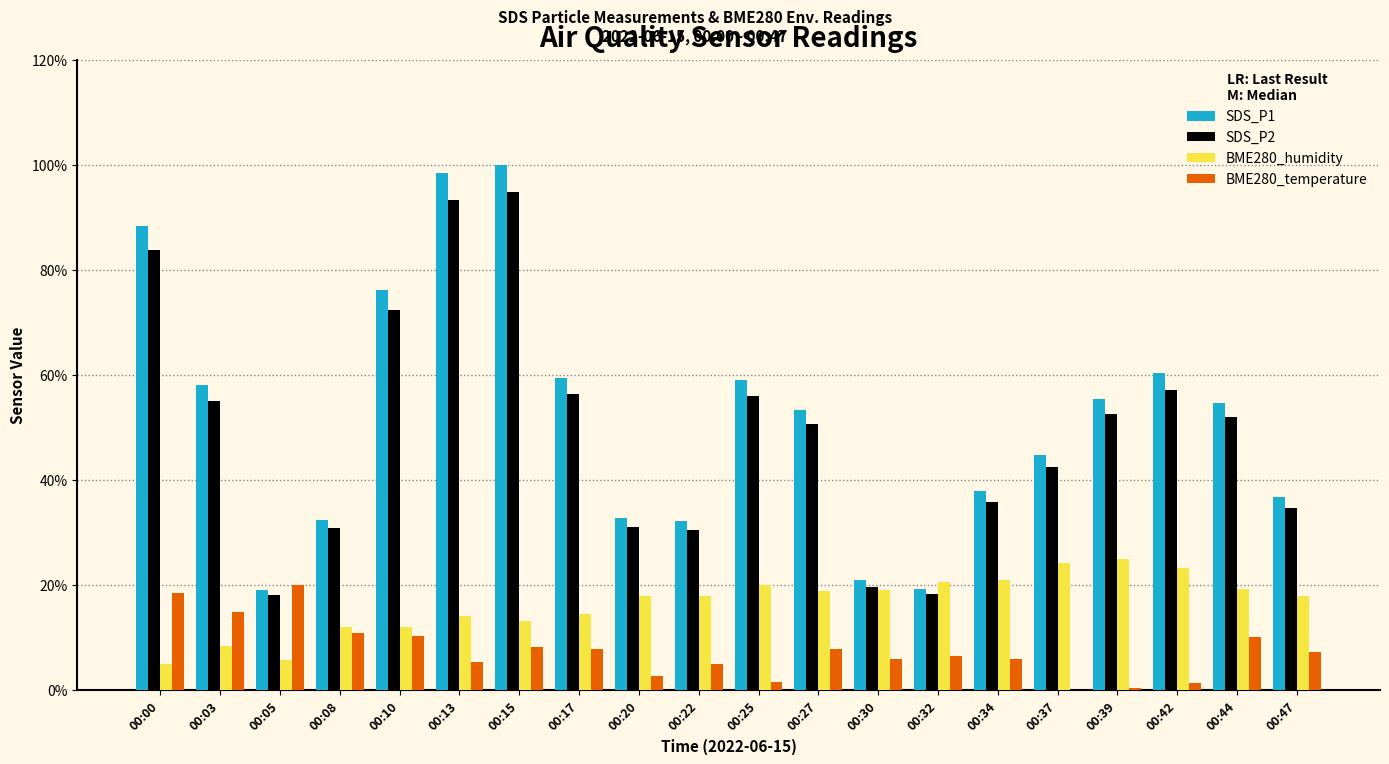

What value does the SDS_P2 series have at 00:47?

34.7